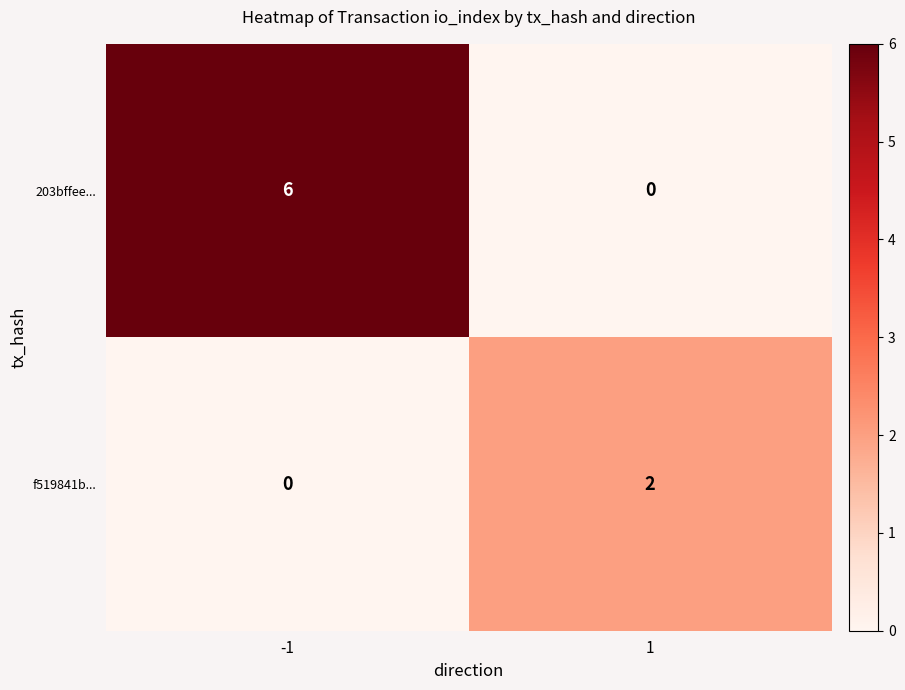

Rank the series at -1 from lowest to highest value.

f519841b..., 203bffee...